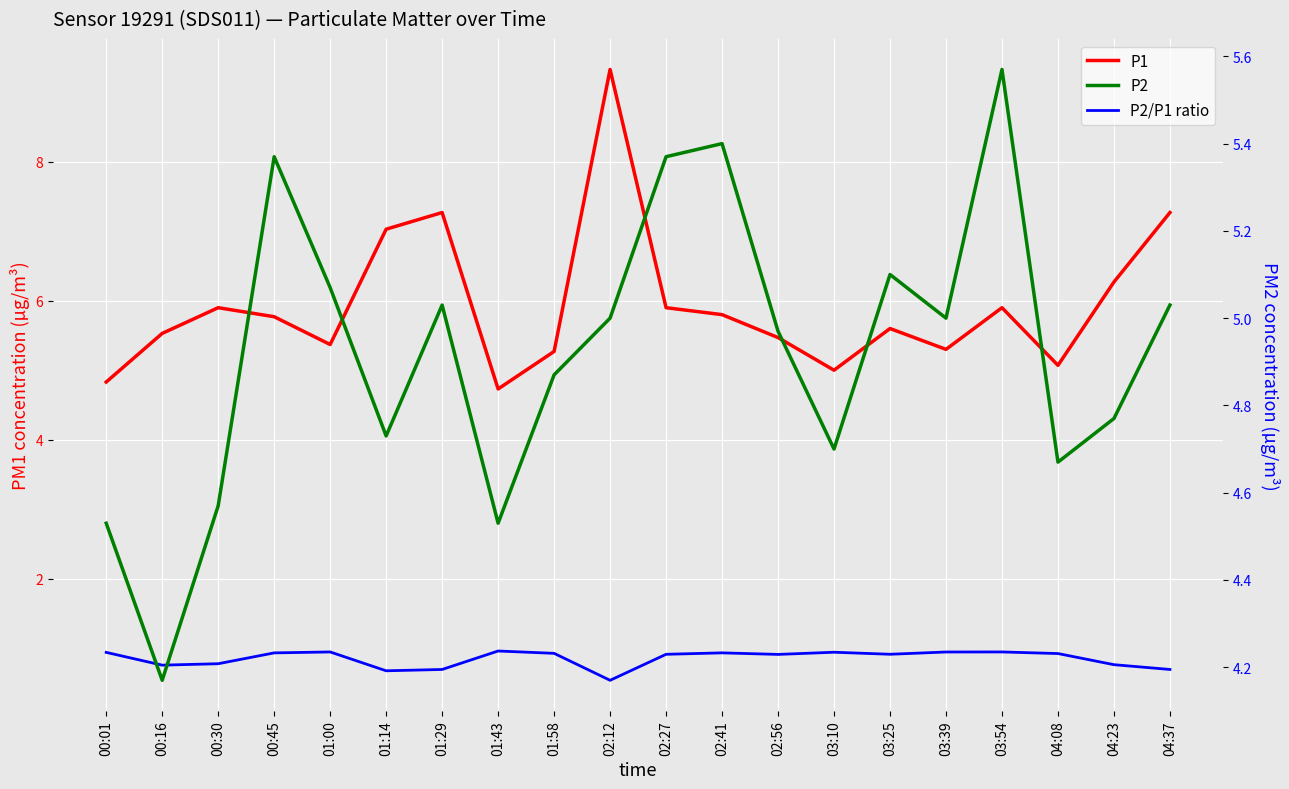

Reading left to right, transcribe all the data shown in this chart.

P1: 00:01=4.8	00:16=5.5	00:30=5.9	00:45=5.8	01:00=5.4	01:14=7.0	01:29=7.3	01:43=4.7	01:58=5.3	02:12=9.3	02:27=5.9	02:41=5.8	02:56=5.5	03:10=5.0	03:25=5.6	03:39=5.3	03:54=5.9	04:08=5.1	04:23=6.3	04:37=7.3
P2/P1 ratio: 00:01=0.9	00:16=0.8	00:30=0.8	00:45=0.9	01:00=0.9	01:14=0.7	01:29=0.7	01:43=1.0	01:58=0.9	02:12=0.5	02:27=0.9	02:41=0.9	02:56=0.9	03:10=0.9	03:25=0.9	03:39=0.9	03:54=0.9	04:08=0.9	04:23=0.8	04:37=0.7
P2: 00:01=4.5	00:16=4.2	00:30=4.6	00:45=5.4	01:00=5.1	01:14=4.7	01:29=5.0	01:43=4.5	01:58=4.9	02:12=5.0	02:27=5.4	02:41=5.4	02:56=5.0	03:10=4.7	03:25=5.1	03:39=5.0	03:54=5.6	04:08=4.7	04:23=4.8	04:37=5.0